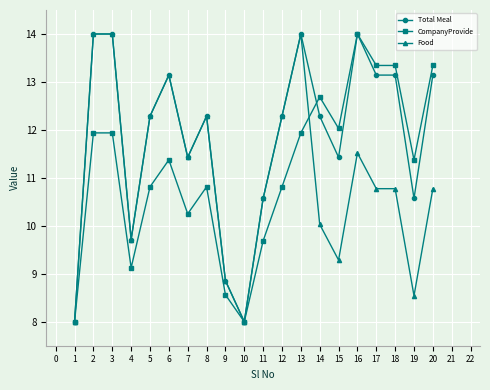

How many data points in Food are less than 10?

6